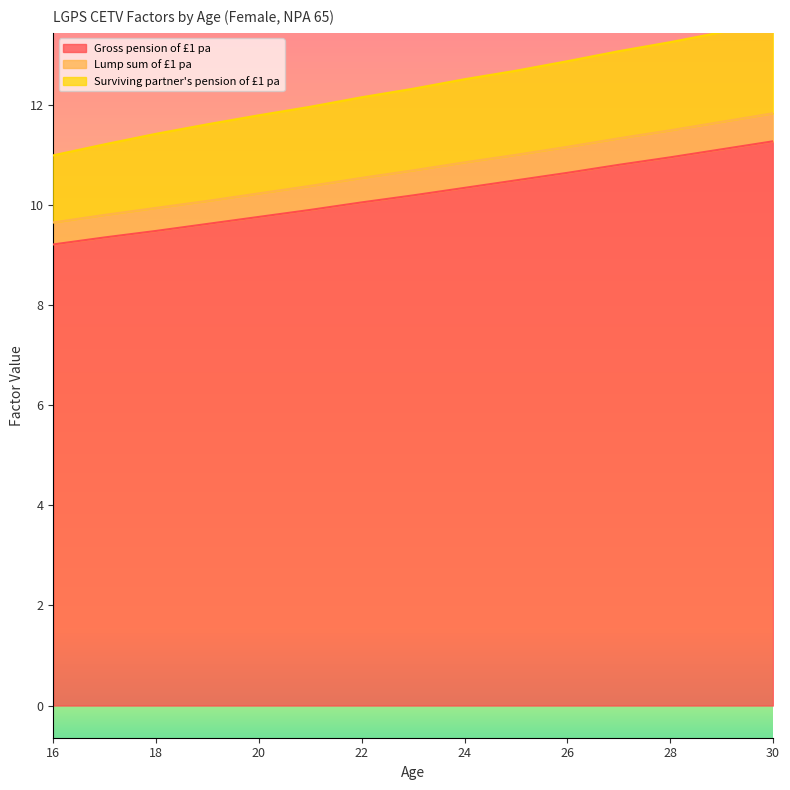

Reading left to right, list all the values displayed in this chart.

Gross pension of £1 pa: 9.2	9.3	9.5	9.6	9.8	9.9	10.1	10.2	10.3	10.5	10.6	10.8	10.9	11.1	11.3
Lump sum of £1 pa: 9.7	9.8	9.9	10.1	10.2	10.4	10.5	10.7	10.8	11.0	11.2	11.3	11.5	11.7	11.8
Surviving partner's pension of £1 pa: 11.0	11.2	11.4	11.6	11.8	12.0	12.2	12.3	12.5	12.7	12.9	13.1	13.2	13.4	13.6